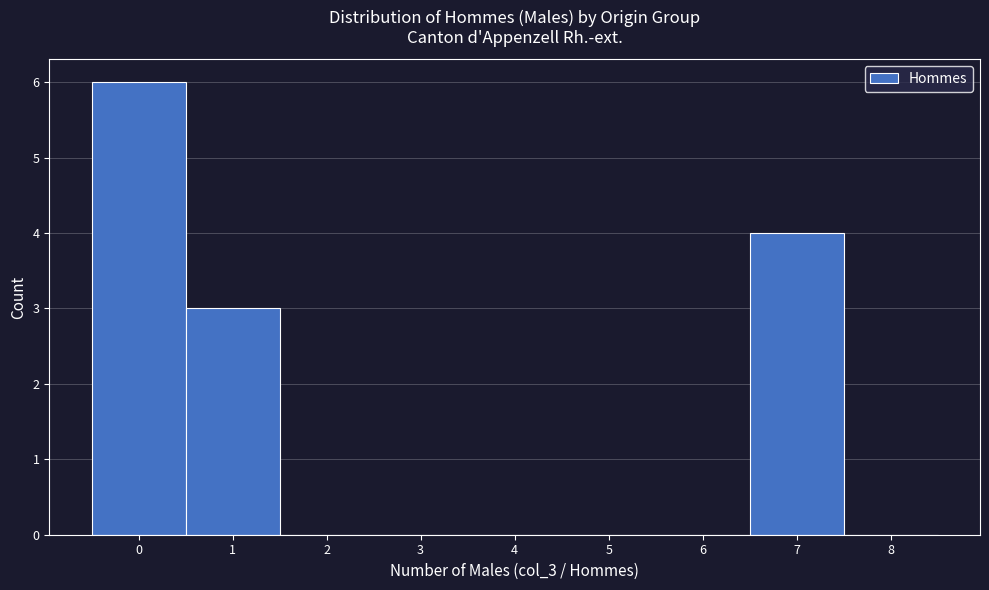

Reading left to right, list every bar in this chart as the range it spans on the x-axis followed by its height. The values are not printed on the chart, so give them approximately, as read against the axis.

-0.5 to 0.5: 6
0.5 to 1.5: 3
1.5 to 2.5: 0
2.5 to 3.5: 0
3.5 to 4.5: 0
4.5 to 5.5: 0
5.5 to 6.5: 0
6.5 to 7.5: 4
7.5 to 8.5: 0